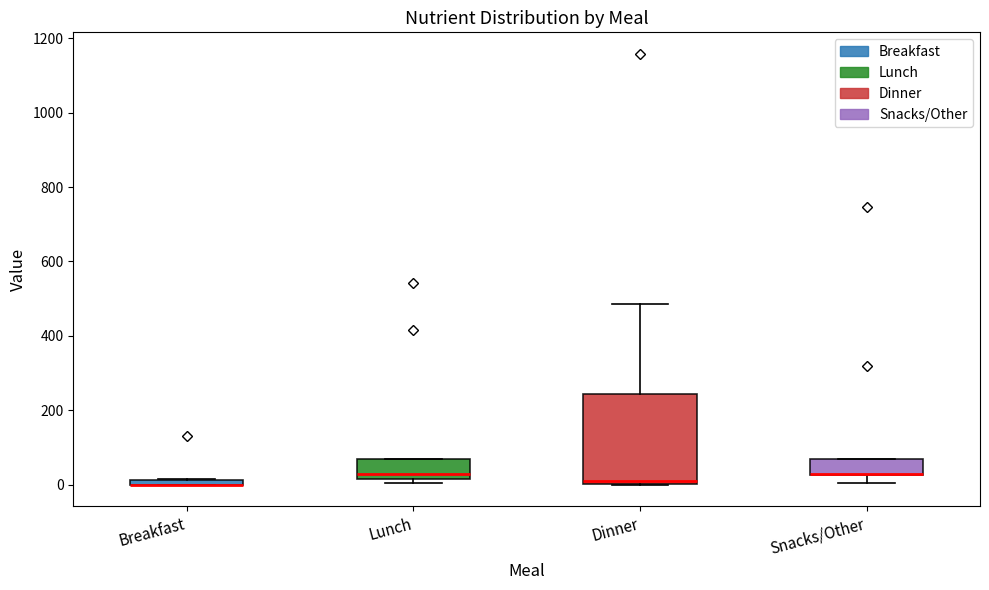

Which box is the tallest, from its lower edge to its upper edge?

Dinner